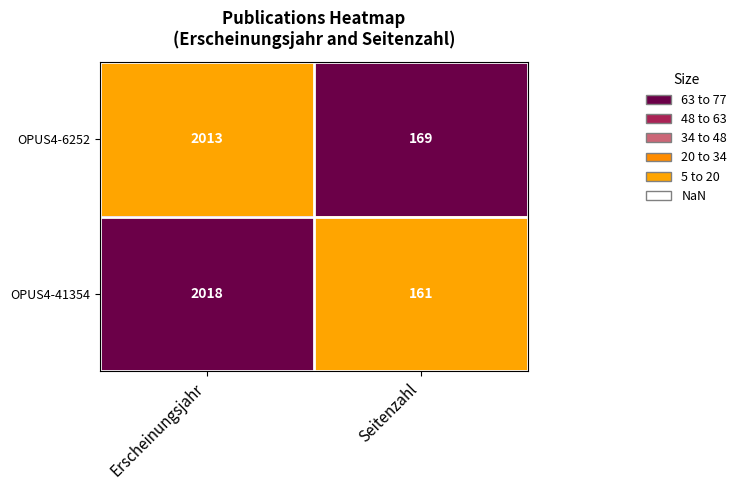

Which label corresponds to the largest value in the chart?

Erscheinungsjahr